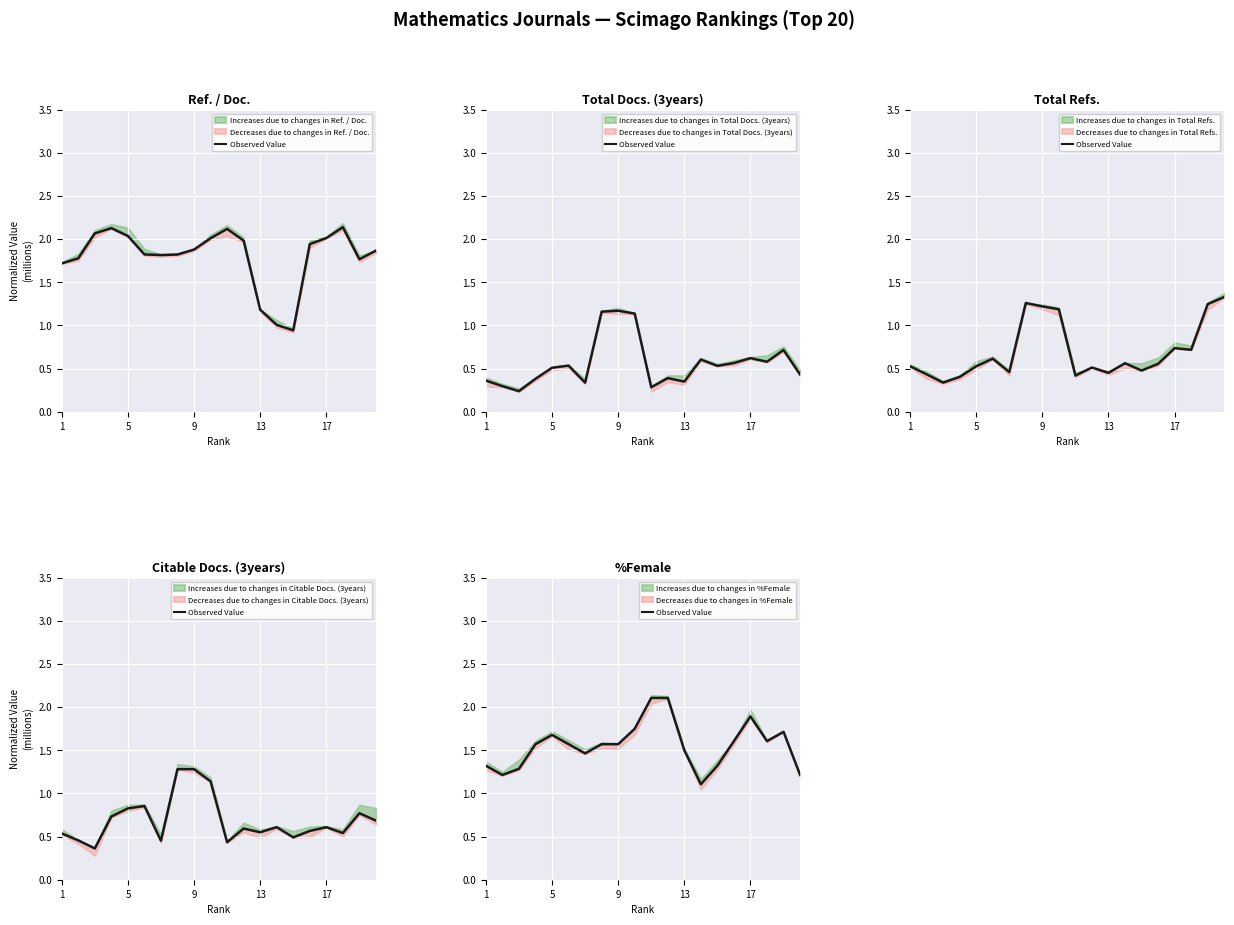

Read the value at 1.

1.3